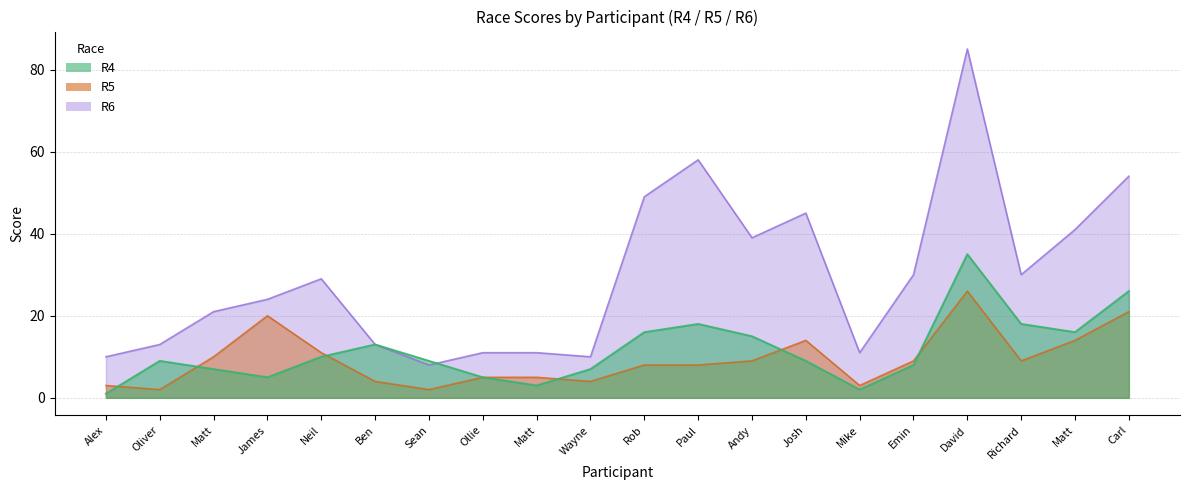

List the series in order of their peak value, highest first.

R6, R4, R5